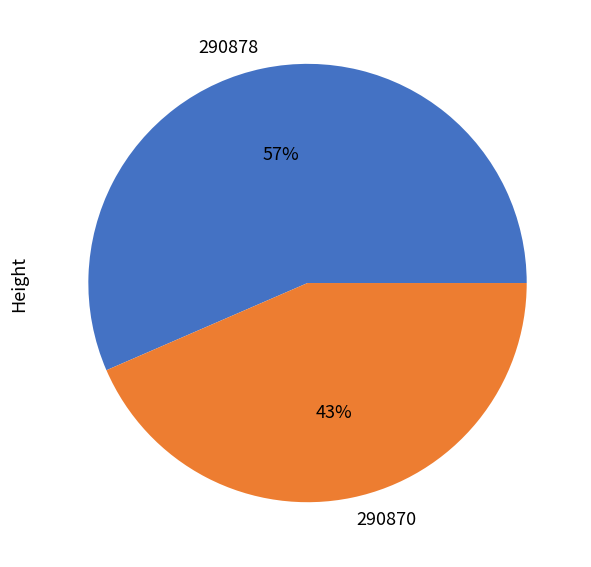

What percentage is the 290878 slice, to the nearest percent?

57%